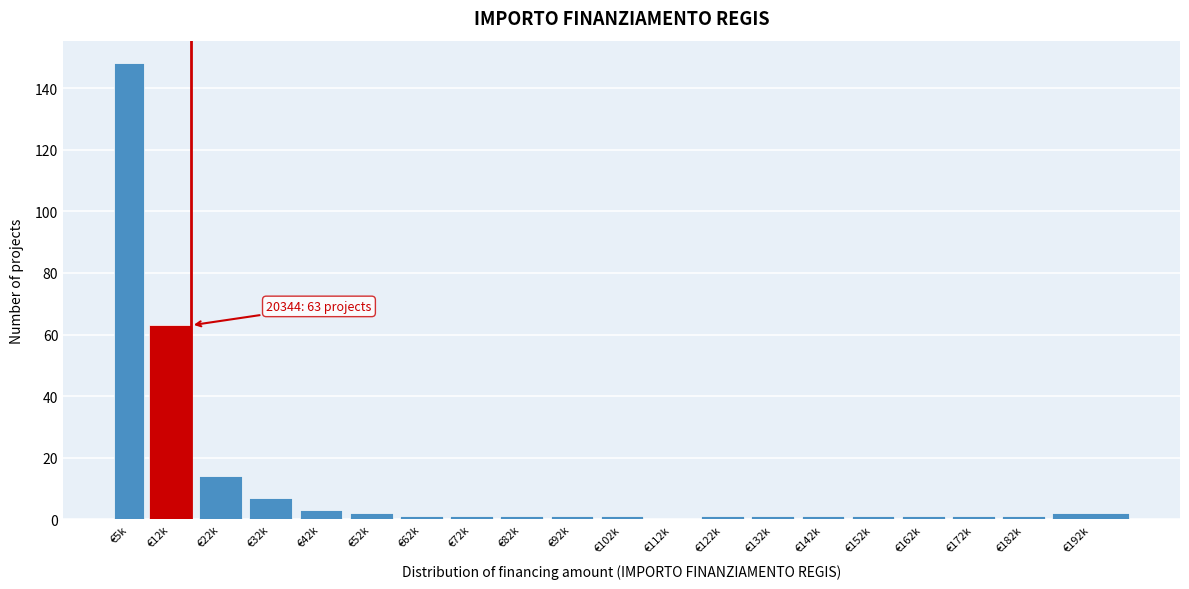

Reading left to right, extract all data points from this chart.

€5k=148	€12k=63	€22k=14	€32k=7	€42k=3	€52k=2	€62k=1	€72k=1	€82k=1	€92k=1	€102k=1	€112k=0	€122k=1	€132k=1	€142k=1	€152k=1	€162k=1	€172k=1	€182k=1	€192k=2